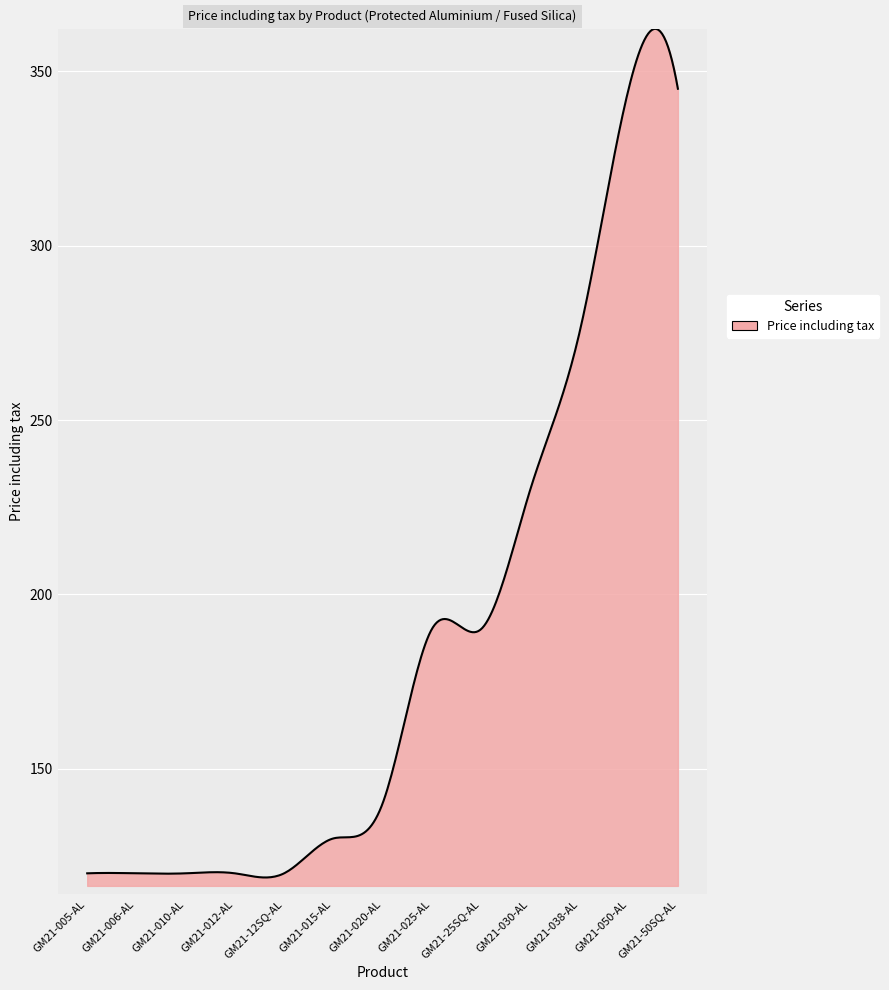

What is the difference between the maximum and minimum values?

243.4